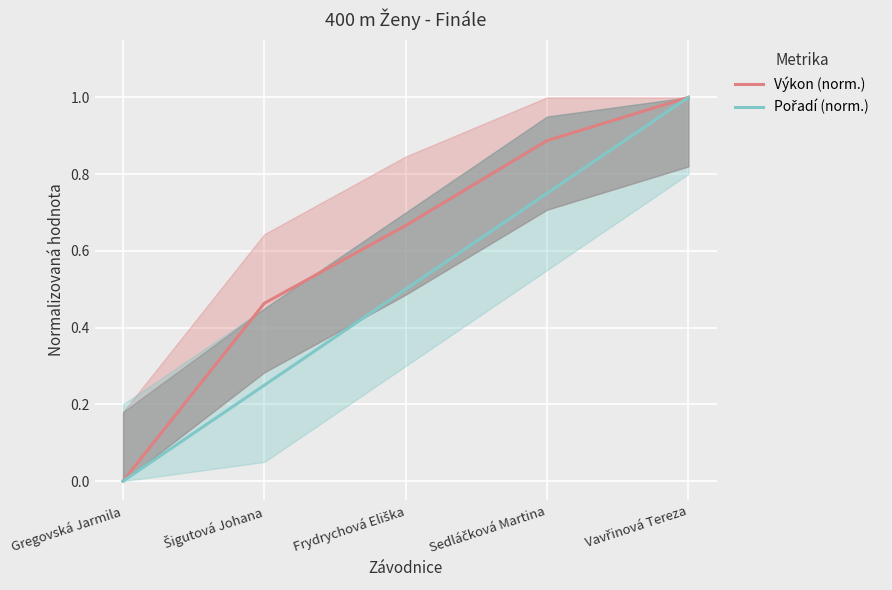

True or false: Výkon (norm.) and Pořadí (norm.) cross at least once.

False